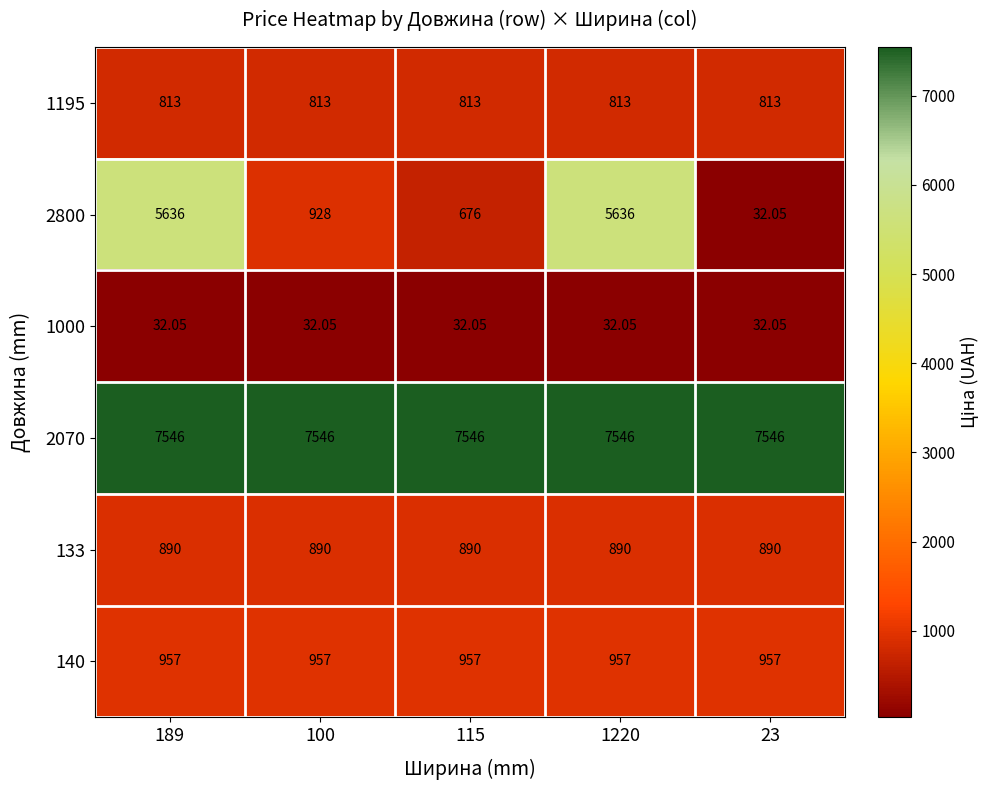

Is the value of 140 at 189 greater than the value of 2800 at 100?

Yes